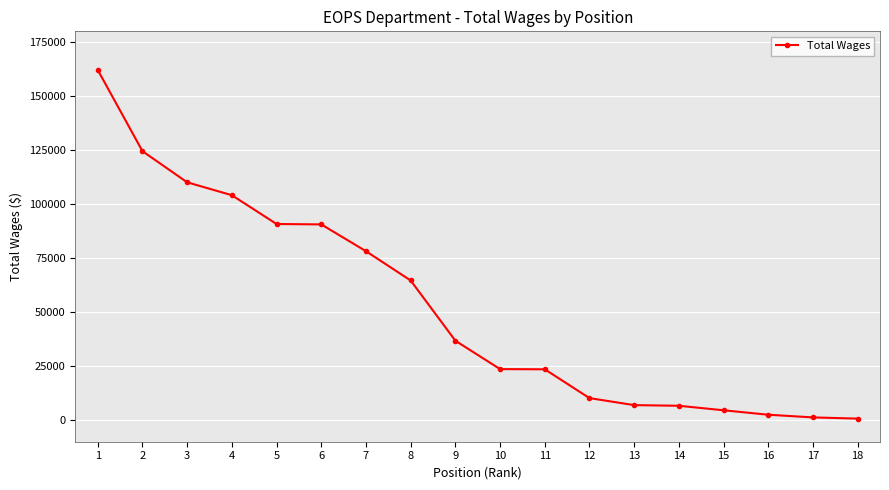

What is the value of the 3rd point from the left?

110102